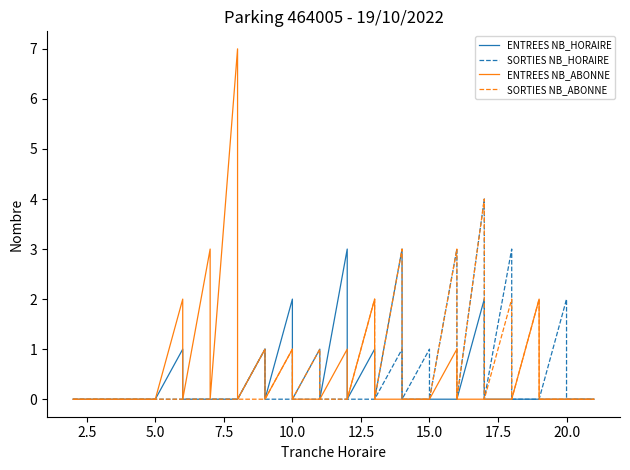

Where is the first local maximum for SORTIES NB_ABONNE?

10.0